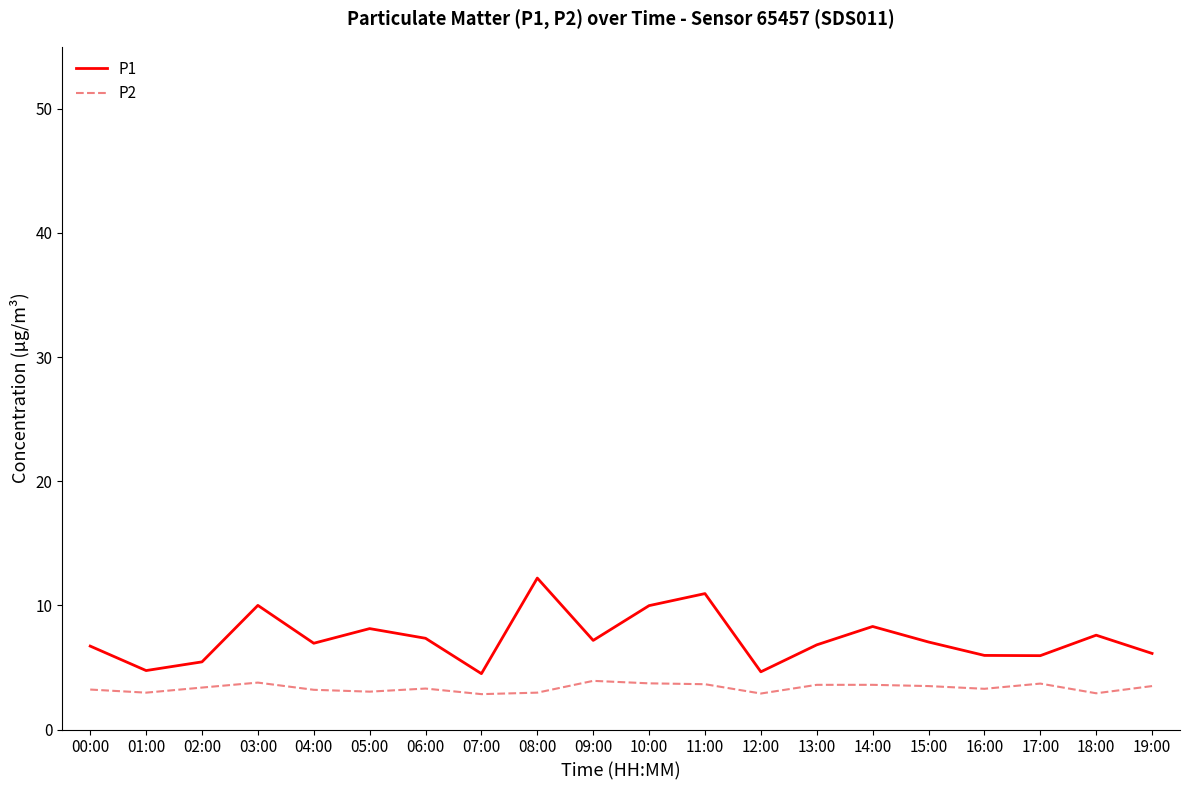

What is the total value across all series at 11:00?

14.6